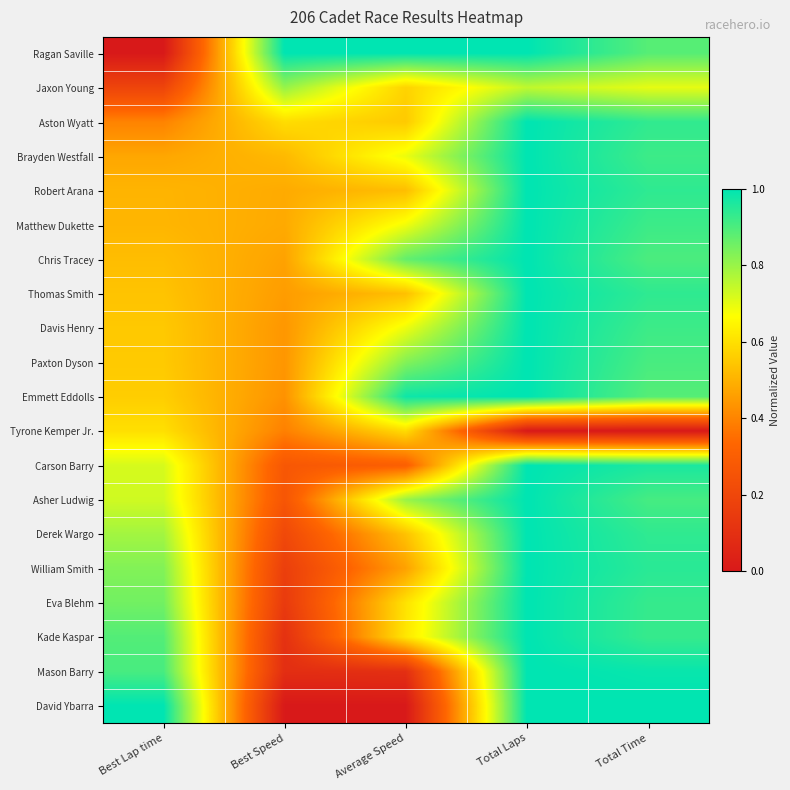

What is the difference between the highest and lowest values at Total Laps?

1.0